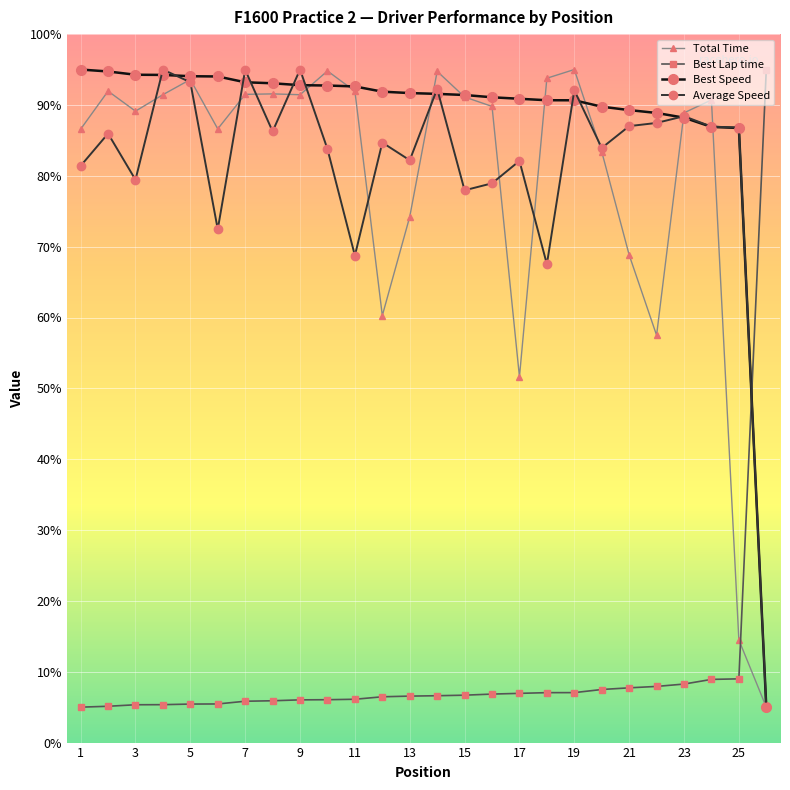

What is the minimum value for Best Lap time?

5.0